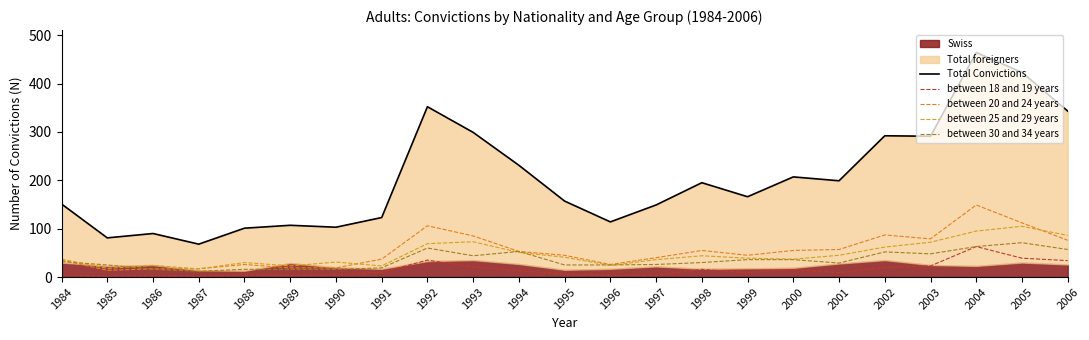

Is the value of between 20 and 24 years at 1999 greater than the value of between 25 and 29 years at 1991?

Yes